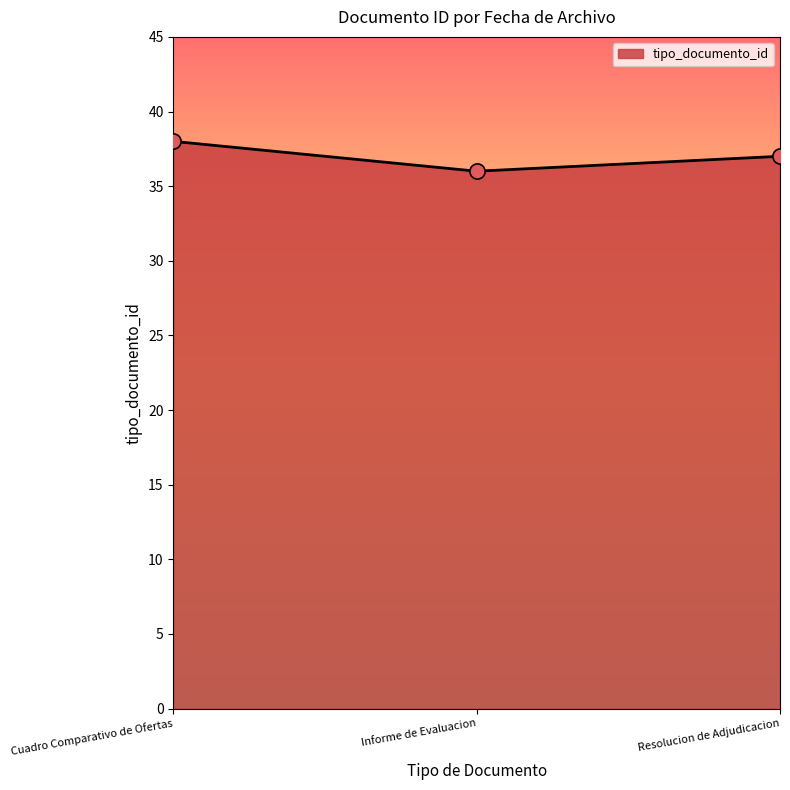

Approximately how many times larger is the value at Resolucion de Adjudicacion compared to Informe de Evaluacion?

1.0